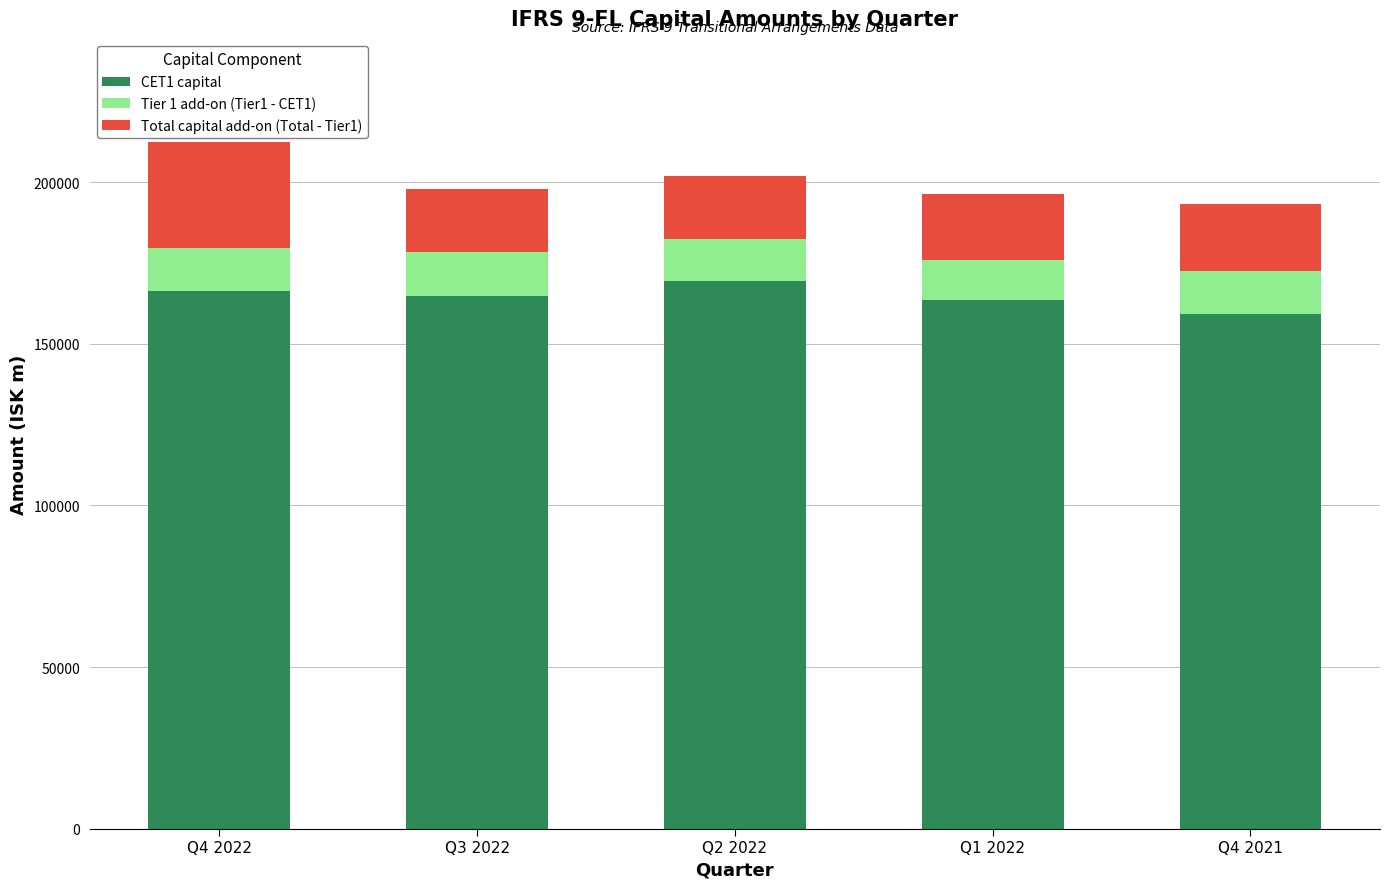

What is the total value across all series at Q1 2022?

196321